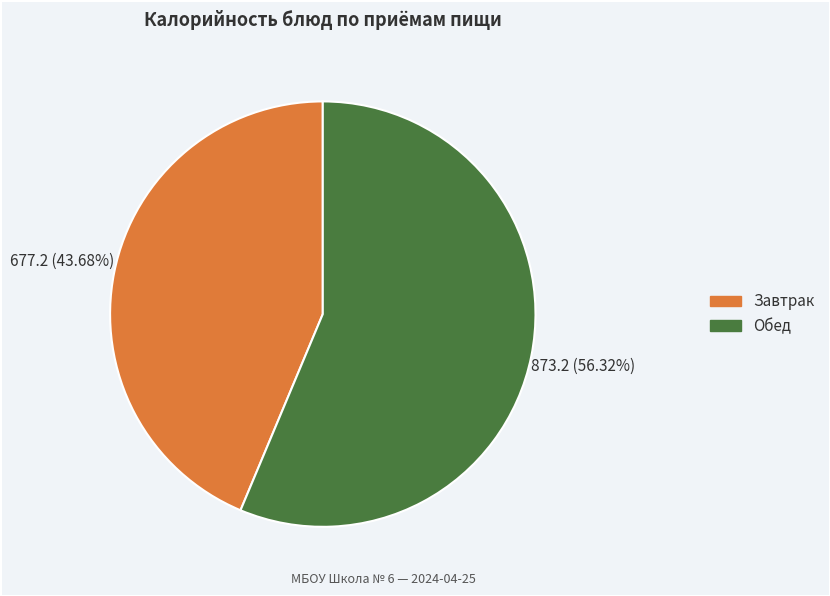

Is there a majority slice in this chart?

Yes